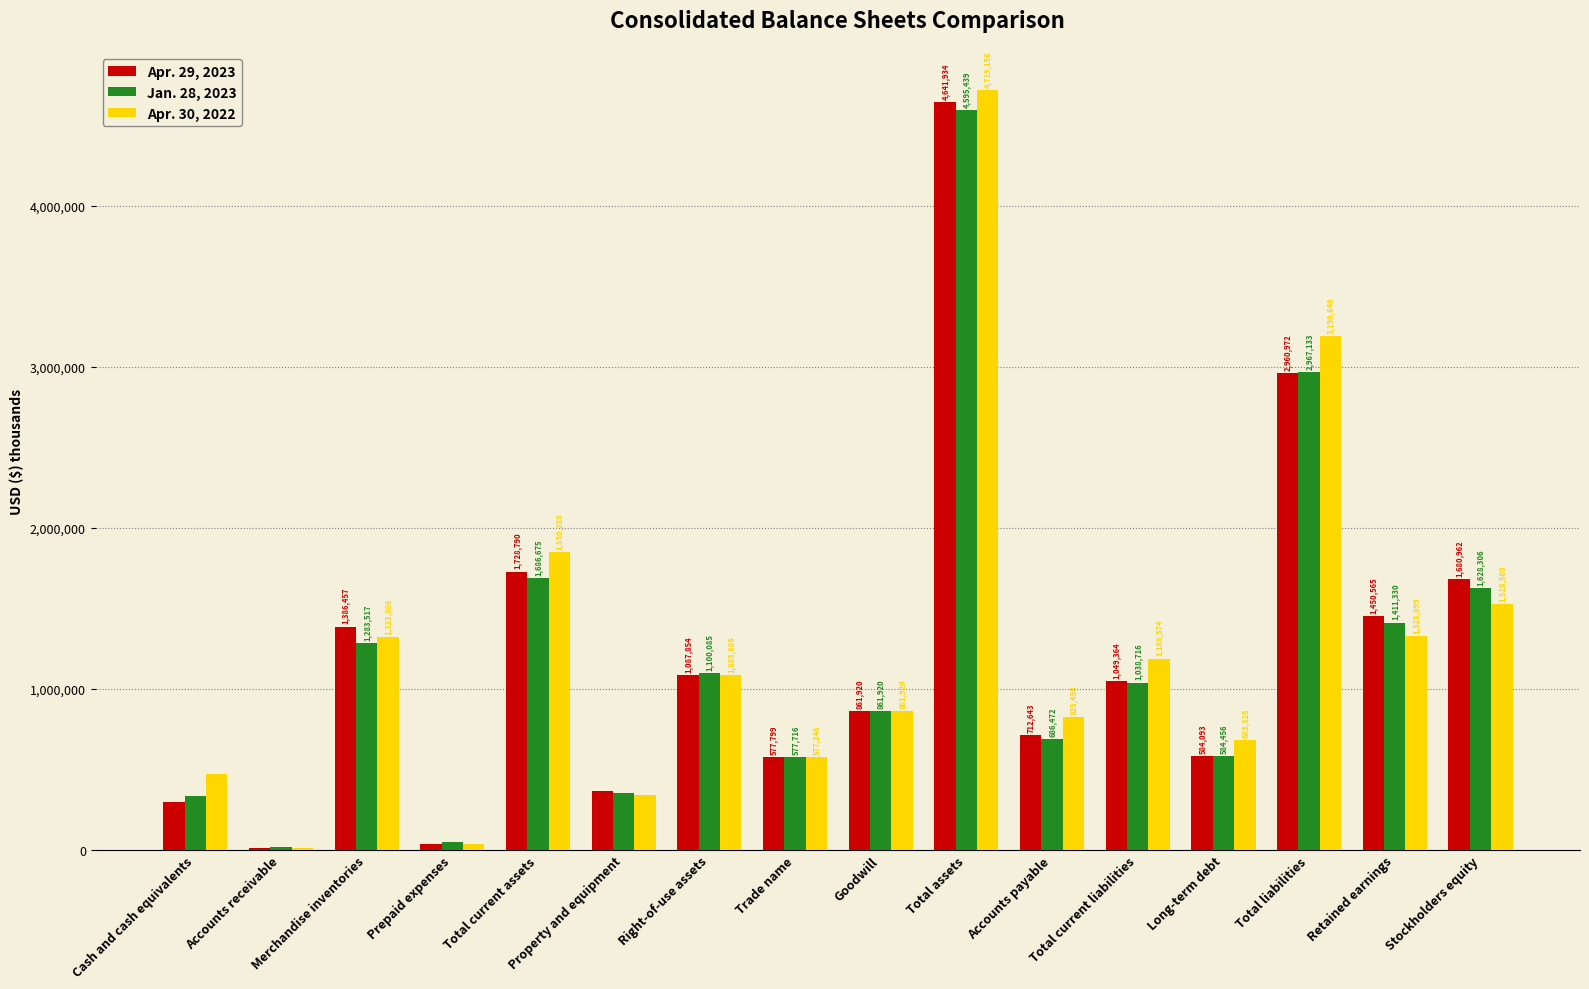

Which series has the largest range (max minus min)?

Apr. 30, 2022